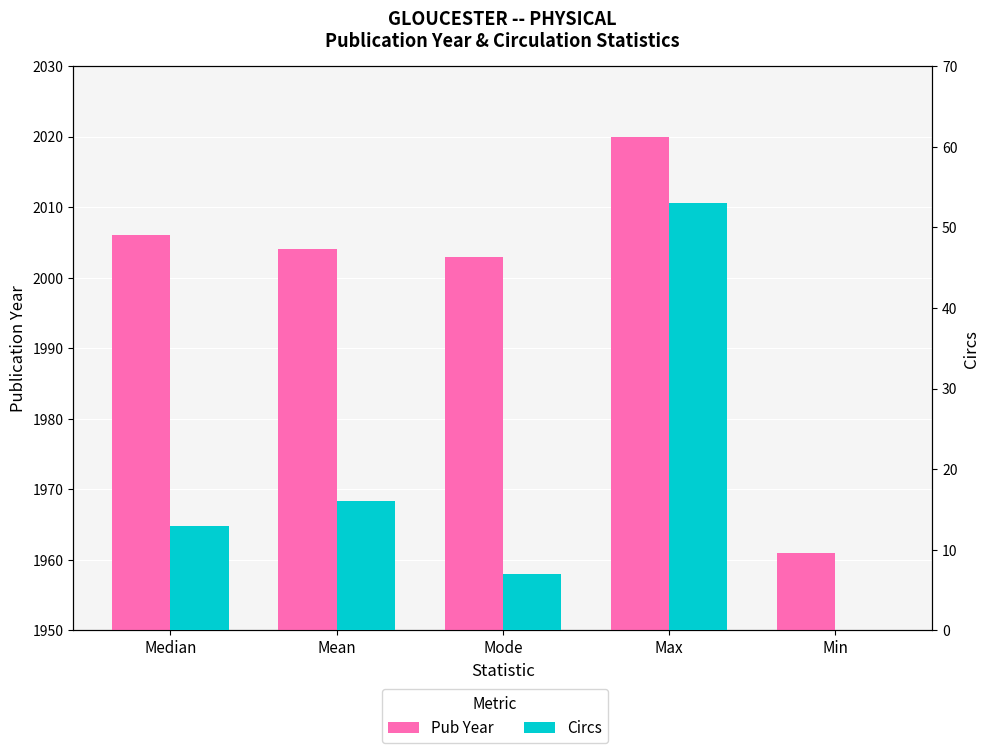

At Max, list the series in order from largest to smallest.

Pub Year, Circs